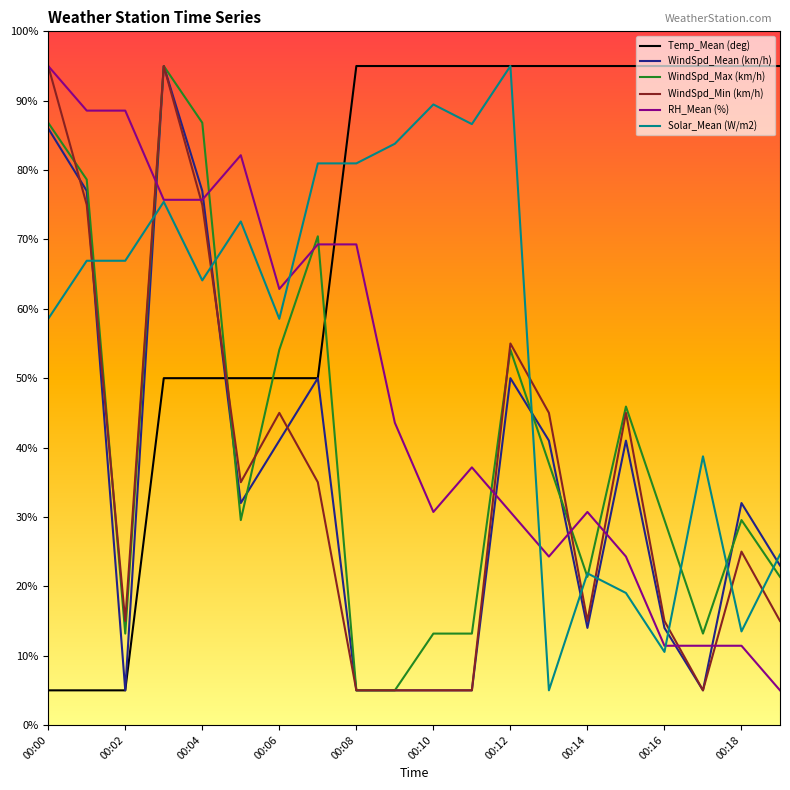

True or false: WindSpd_Min (km/h) and Temp_Mean (deg) cross at least once.

True